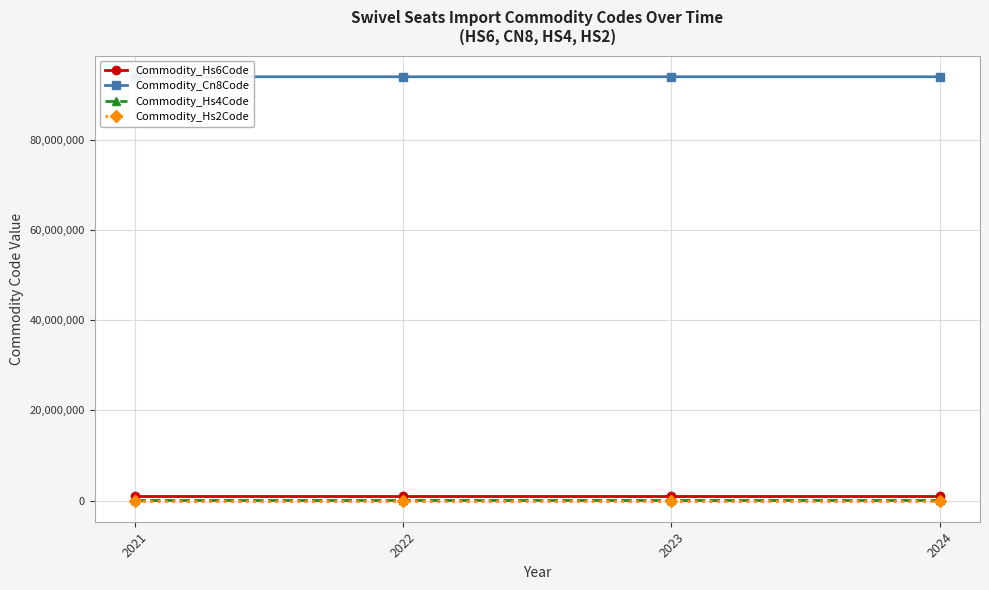

True or false: Commodity_Hs6Code and Commodity_Cn8Code cross at least once.

False